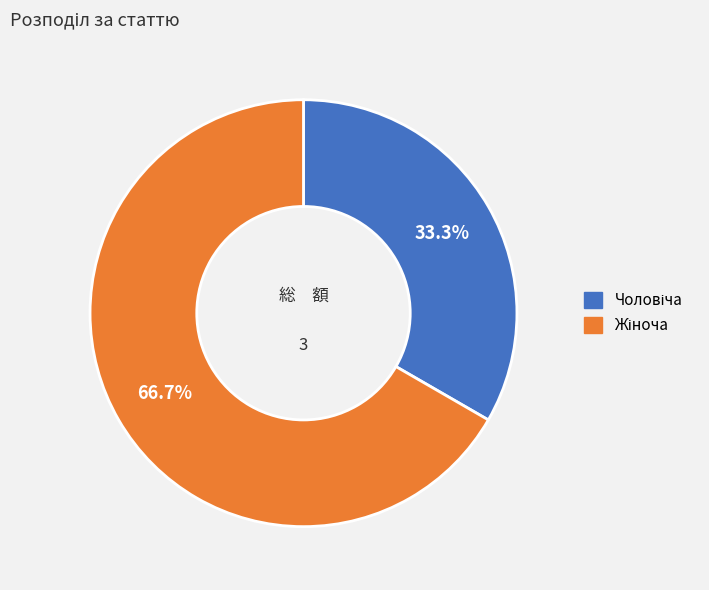

Does any single category account for the majority?

Yes